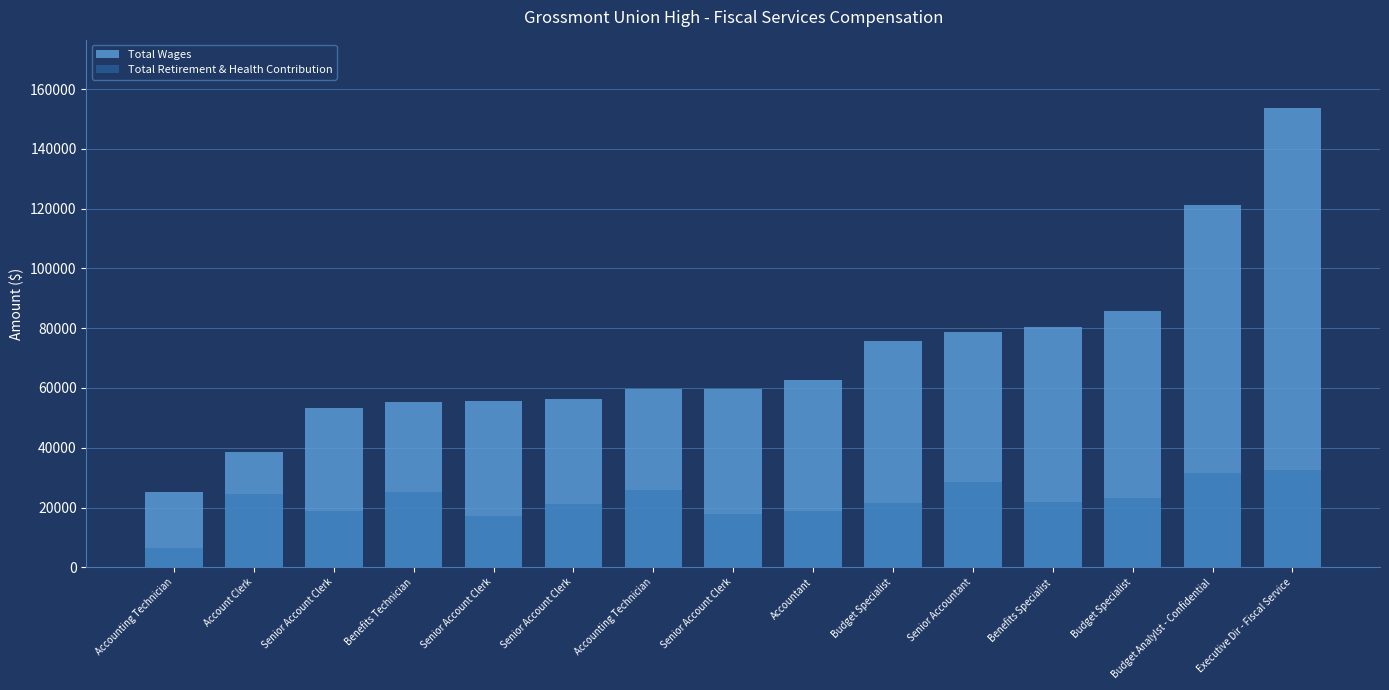

Rank the series by their maximum value, from highest to lowest.

Total Wages, Total Retirement & Health Contribution